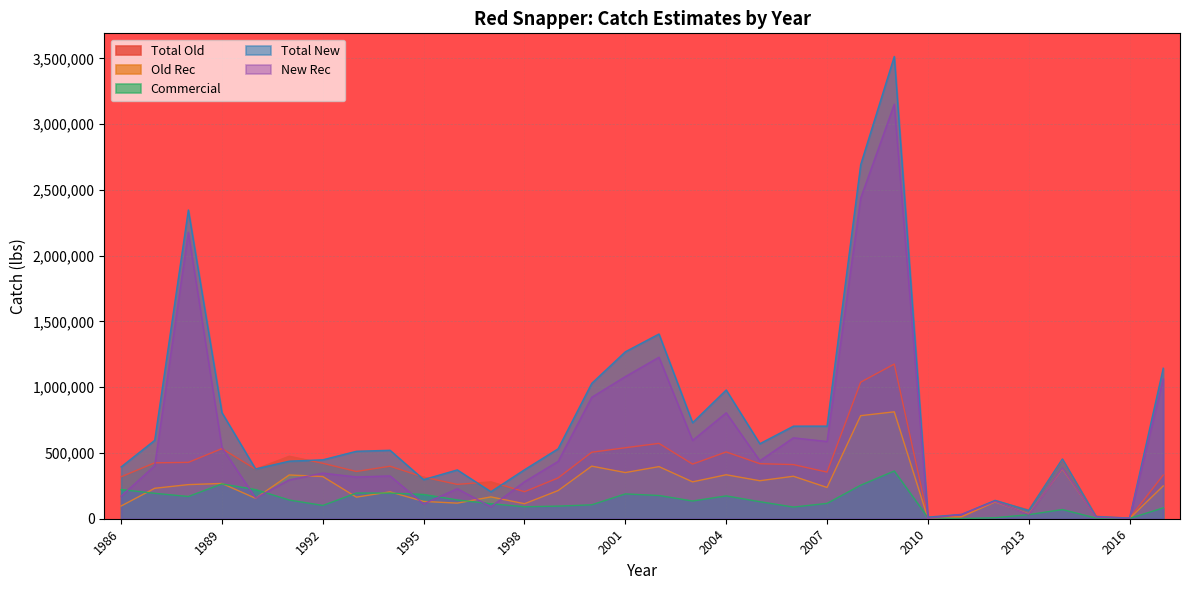

Reading right to left, list all the values displayed in this chart.

Total Old: 2017=331668.5	2016=4757.9	2015=18160.5	2014=449390.6	2013=67279.2	2012=135056.0	2011=15761.4	2010=12154.9	2009=1175782.9	2008=1038185.5	2007=354513.8	2006=411587.1	2005=418552.6	2004=507893.4	2003=415196.4	2002=572829.7	2001=539815.4	2000=505610.0	1999=310002.3	1998=205395.1	1997=280227.5	1996=261380.7	1995=316300.8	1994=399192.9	1993=359354.2	1992=421705.9	1991=475264.3	1990=376595.4	1989=533173.4	1988=428432.9	1987=425044.0	1986=318789.7
Old Rec: 2017=249365.5	2016=2270.9	2015=13064.5	2014=379478.6	2013=36241.2	2012=127428.0	2011=14888.4	2010=2978.9	2009=812783.9	2008=783467.5	2007=237768.8	2006=322939.1	2005=288904.6	2004=334280.4	2003=280399.4	2002=396113.7	2001=351073.4	2000=399744.0	1999=214160.3	1998=114120.1	1997=165964.5	1996=118552.7	1995=131690.8	1994=204296.9	1993=164198.2	1992=320665.9	1991=332750.3	1990=155331.4	1989=268262.5	1988=259365.9	1987=231498.0	1986=96675.7
Commercial: 2017=82303.0	2016=2487.0	2015=5096.0	2014=69912.0	2013=31038.0	2012=7628.0	2011=873.0	2010=9176.0	2009=362999.0	2008=254718.0	2007=116745.0	2006=88648.0	2005=129648.0	2004=173613.0	2003=134797.0	2002=176716.0	2001=188742.0	2000=105866.0	1999=95842.0	1998=91275.0	1997=114263.0	1996=142828.0	1995=184610.0	1994=194896.0	1993=195156.0	1992=101040.0	1991=142514.0	1990=221264.0	1989=264911.0	1988=169067.0	1987=193546.0	1986=222114.0
Total New: 2017=1144101.8	2016=4741.8	2015=17338.1	2014=454173.2	2013=63216.1	2012=139794.5	2011=33052.4	2010=12097.0	2009=3514498.6	2008=2691972.1	2007=704045.6	2006=703856.0	2005=570362.9	2004=978920.2	2003=730376.0	2002=1404494.7	2001=1269344.4	2000=1029318.3	1999=531864.7	1998=372554.0	1997=205524.5	1996=371334.4	1995=297611.6	1994=520527.3	1993=512888.6	1992=447981.6	1991=437706.5	1990=378636.9	1989=806404.0	1988=2347235.7	1987=596514.7	1986=393921.5
New Rec: 2017=1061798.8	2016=2254.8	2015=12242.1	2014=384261.2	2013=32178.1	2012=132166.5	2011=32179.4	2010=2921.0	2009=3151499.6	2008=2437254.1	2007=587300.6	2006=615208.0	2005=440715.0	2004=805307.2	2003=595579.0	2002=1227778.7	2001=1080602.4	2000=923452.3	1999=436022.7	1998=281279.0	1997=91261.5	1996=228506.4	1995=113001.6	1994=325631.3	1993=317732.6	1992=346941.6	1991=295192.5	1990=157372.9	1989=541493.0	1988=2178168.7	1987=402968.7	1986=171807.5